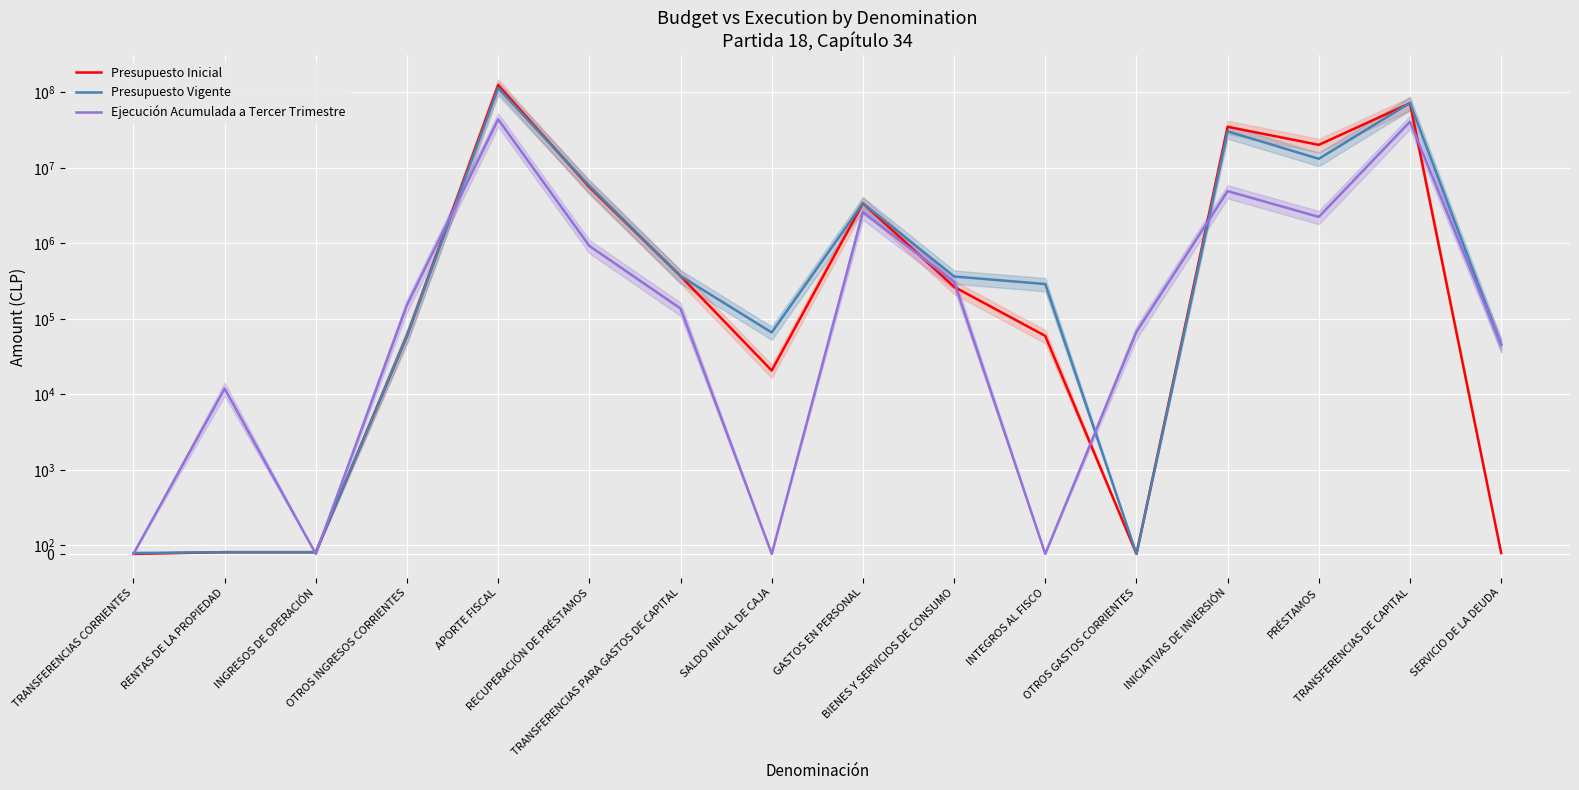

What is the total value across all series at BIENES Y SERVICIOS DE CONSUMO?

941684